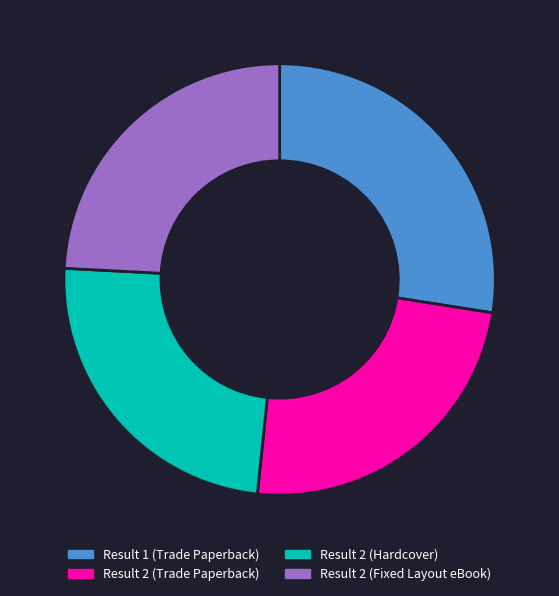

Which has a higher value, Result 1 (Trade Paperback) or Result 2 (Fixed Layout eBook)?

Result 1 (Trade Paperback)